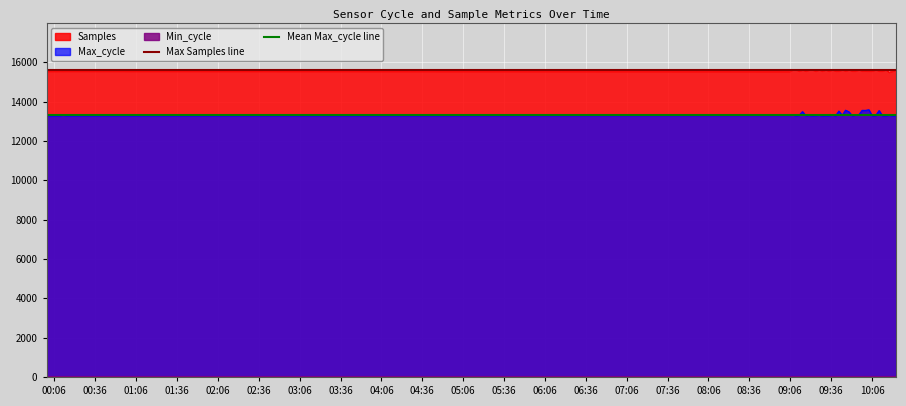

True or false: Samples and Max_cycle intersect in this chart.

False